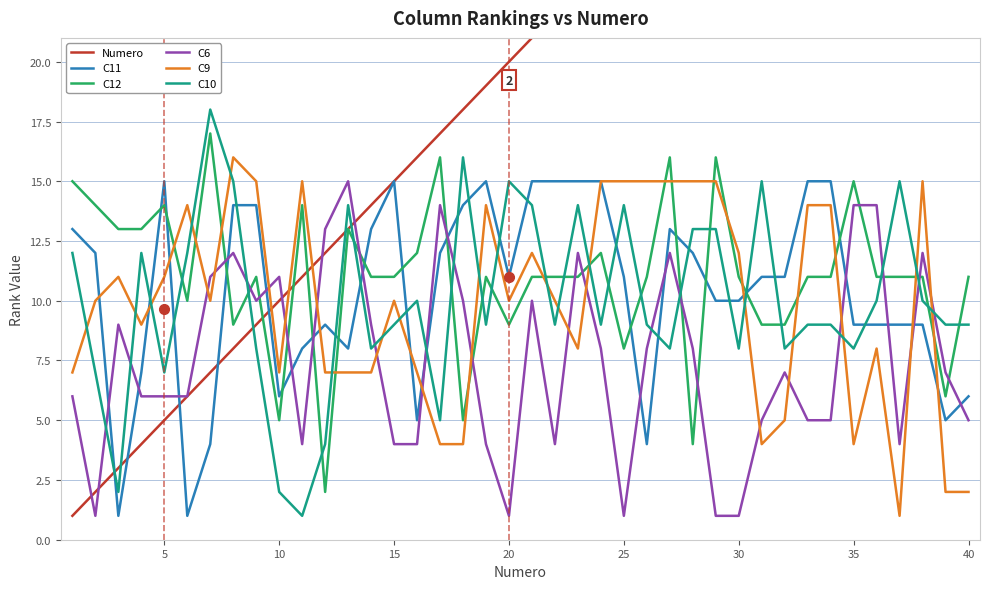

The C10 series shows 14 at 25. True or false?

True